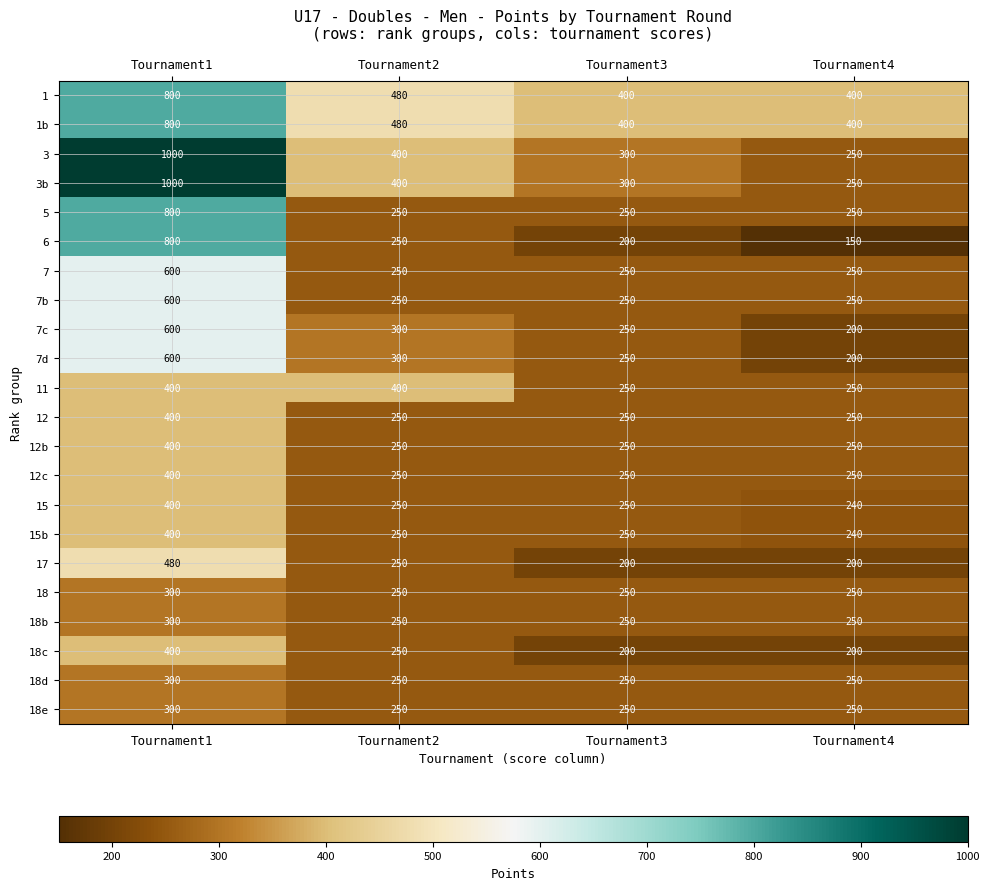

What is the minimum value shown in the chart?

150